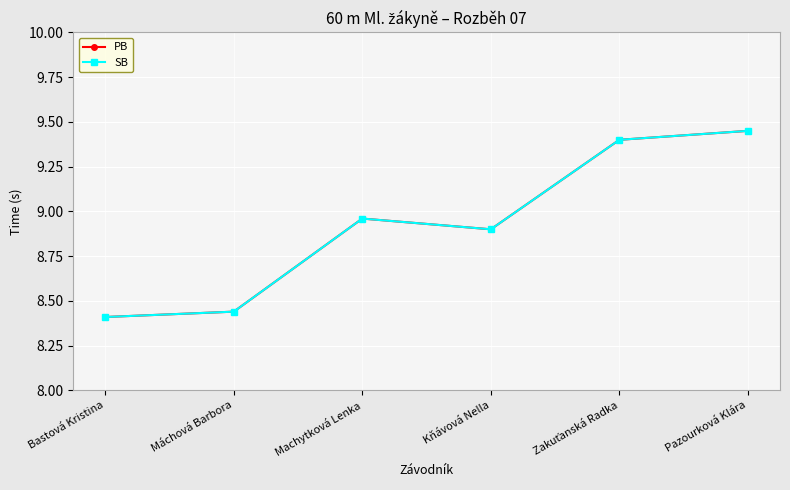

What is the value of the PB point at the 5th from the left?

9.4